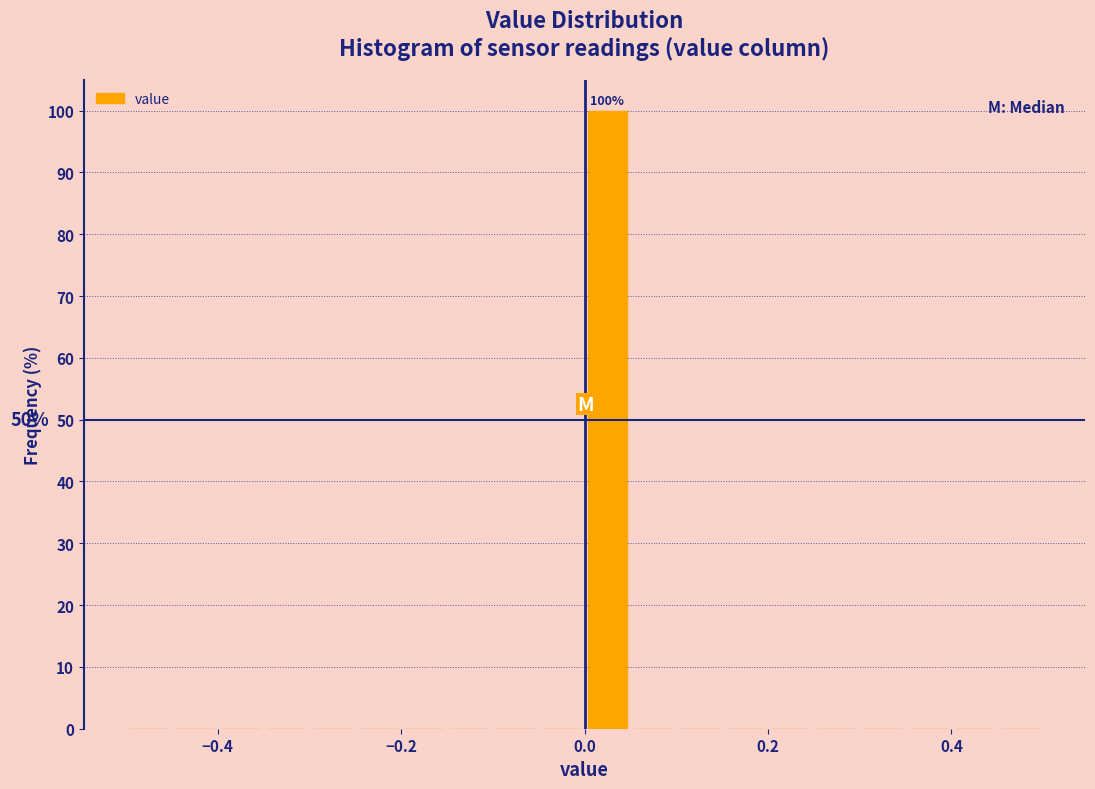

Around what value on the x-axis is the tallest bar? Give the approximate position of its centre, as read against the axis.

0.02